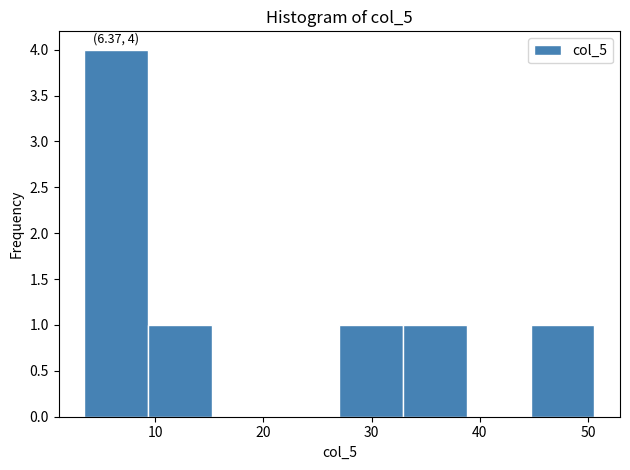

Over which range of the x-axis is the bar tallest?

3 to 9